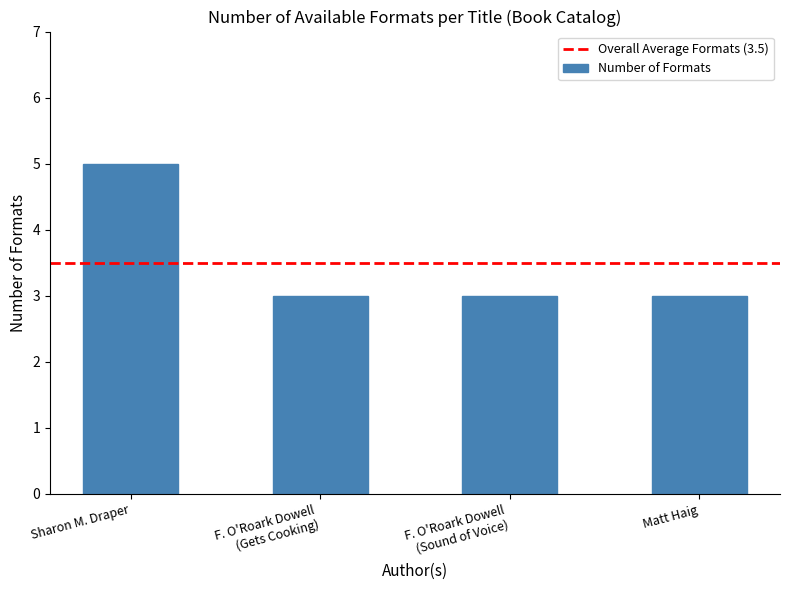

Count the values in the range 3 to 5.

4